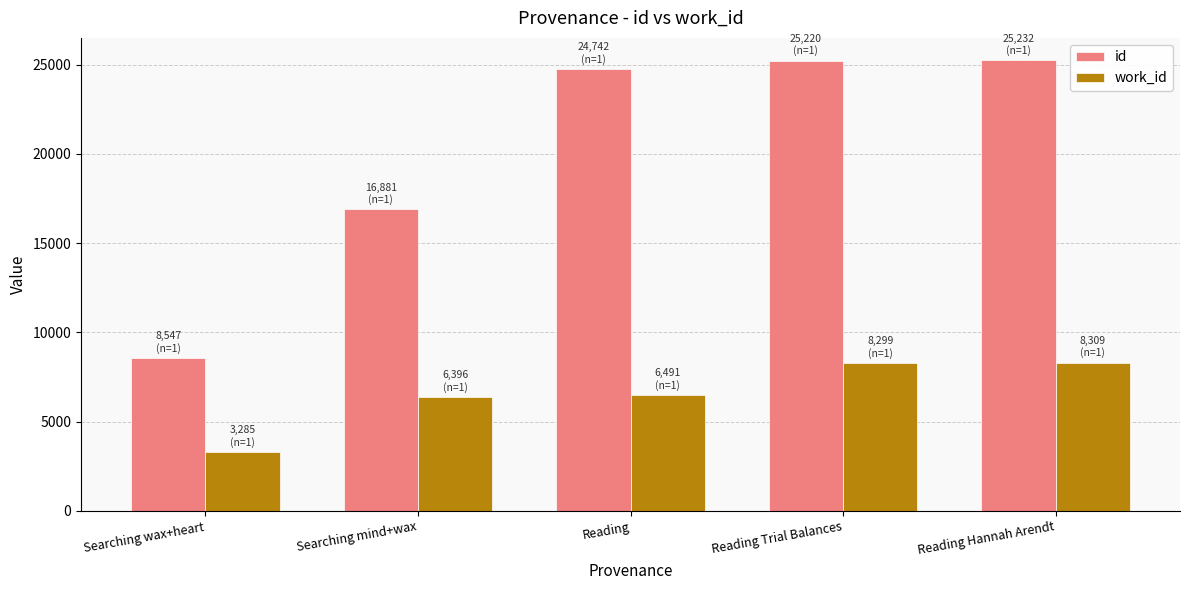

Which category has the lowest value in the work_id series?

Searching wax+heart